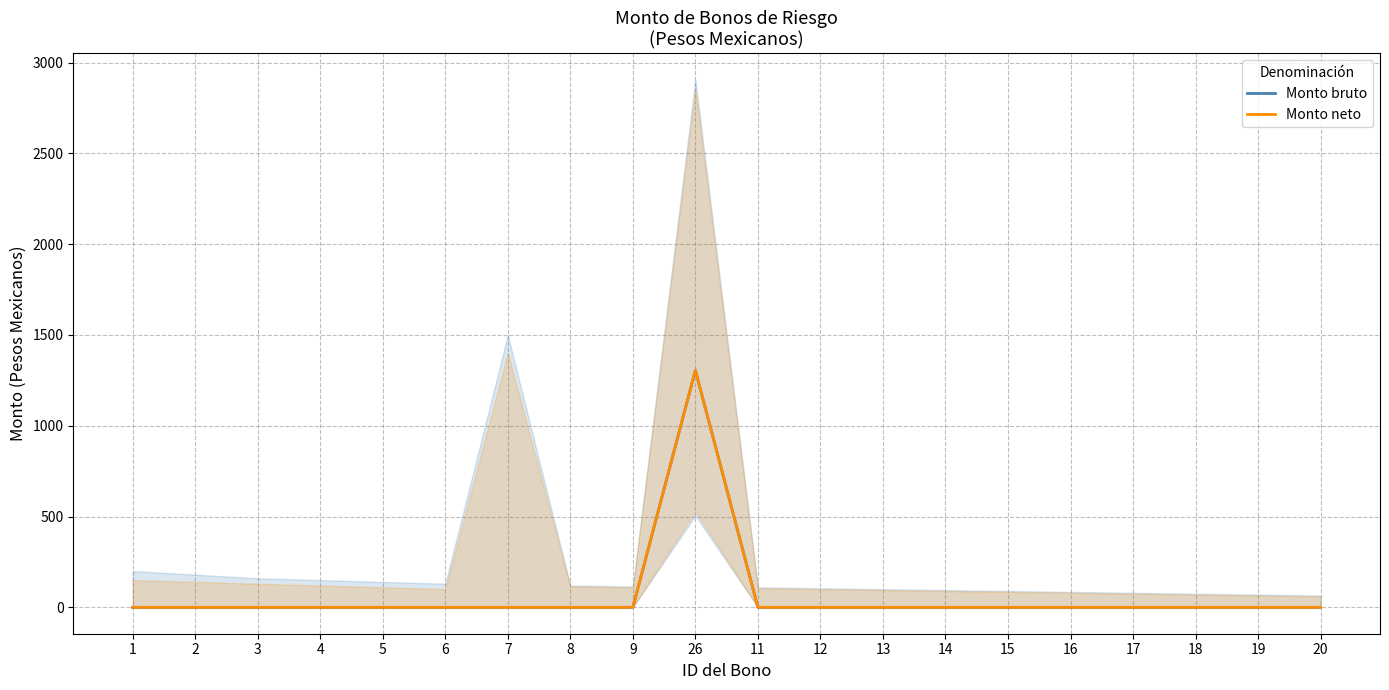

How many series are shown in this chart?

2